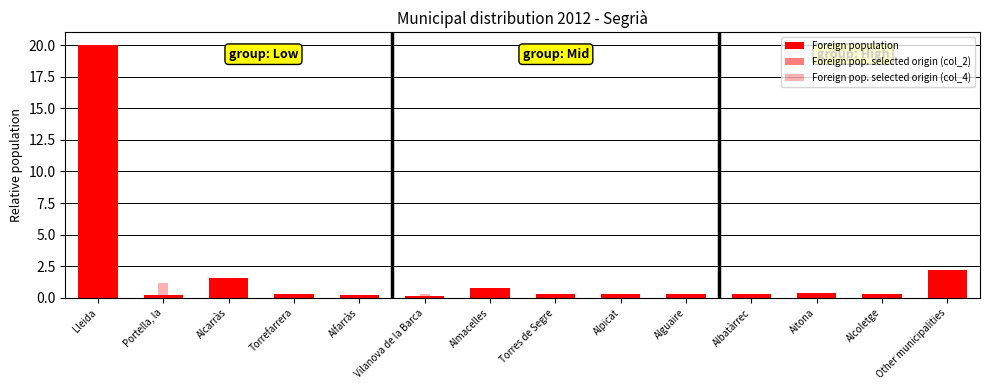

What is the difference between the maximum and second lowest values in the Foreign pop. selected origin (col_2) series?

1.1